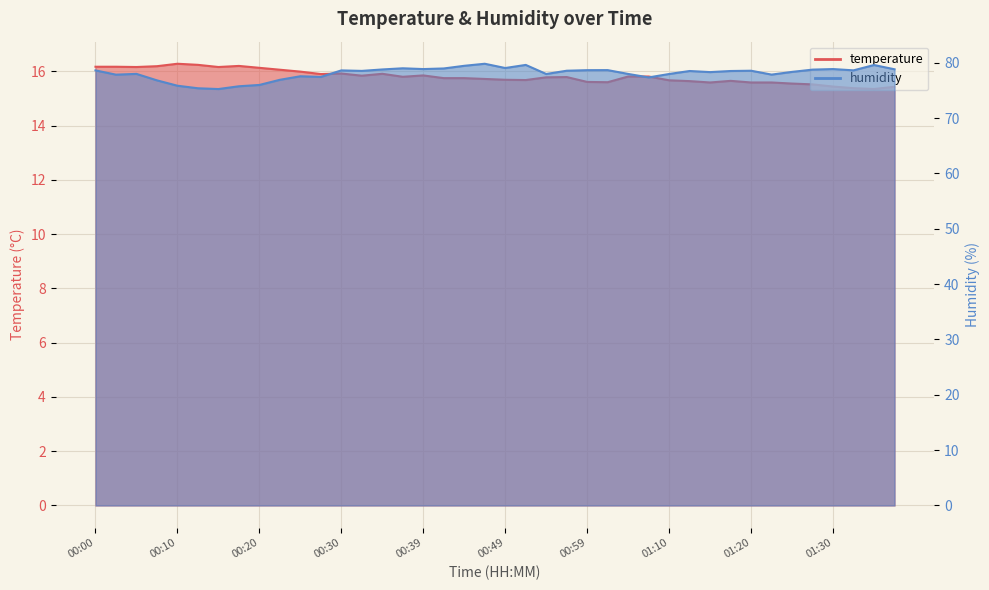

Which series has the widest spread of values?

humidity